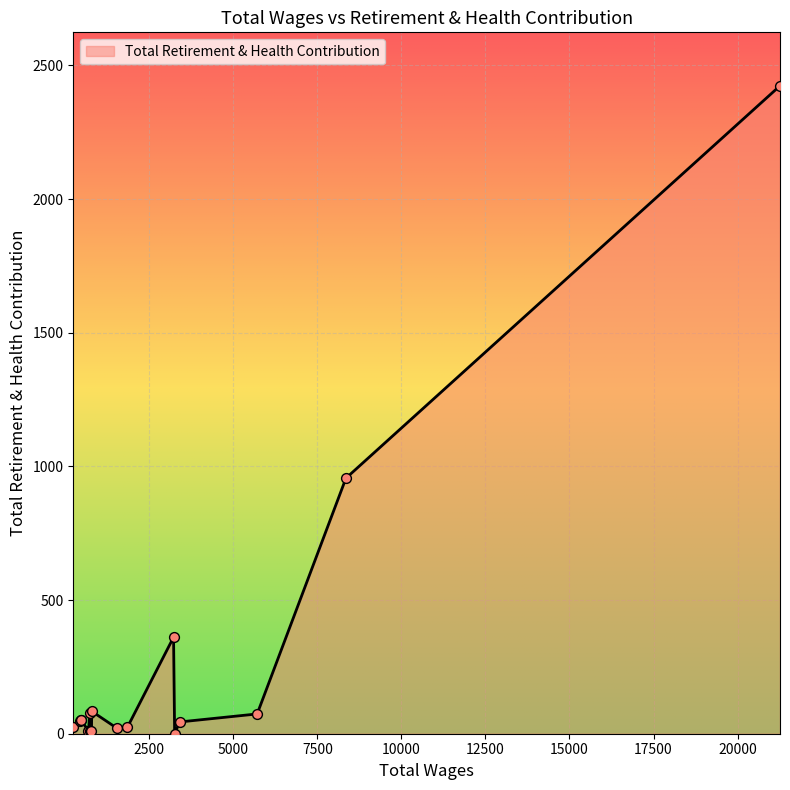

What is the maximum value shown in the chart?

2424